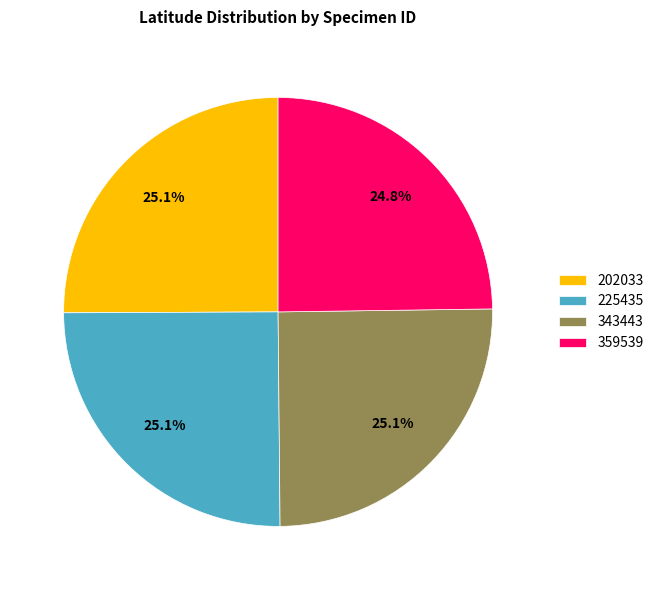

What is the total percentage of 225435 and 359539?

49.9%